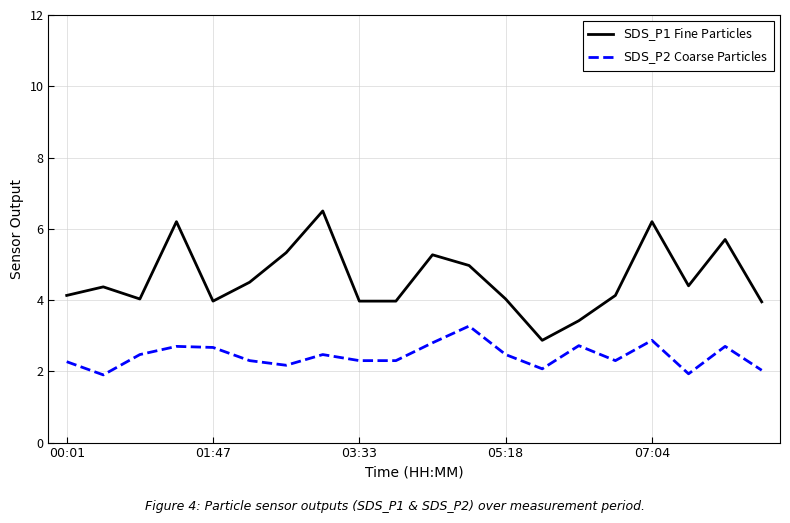

True or false: $\mathrm{SDS\_P2}$ Coarse Particles has more than 2 interior local peaks.

True